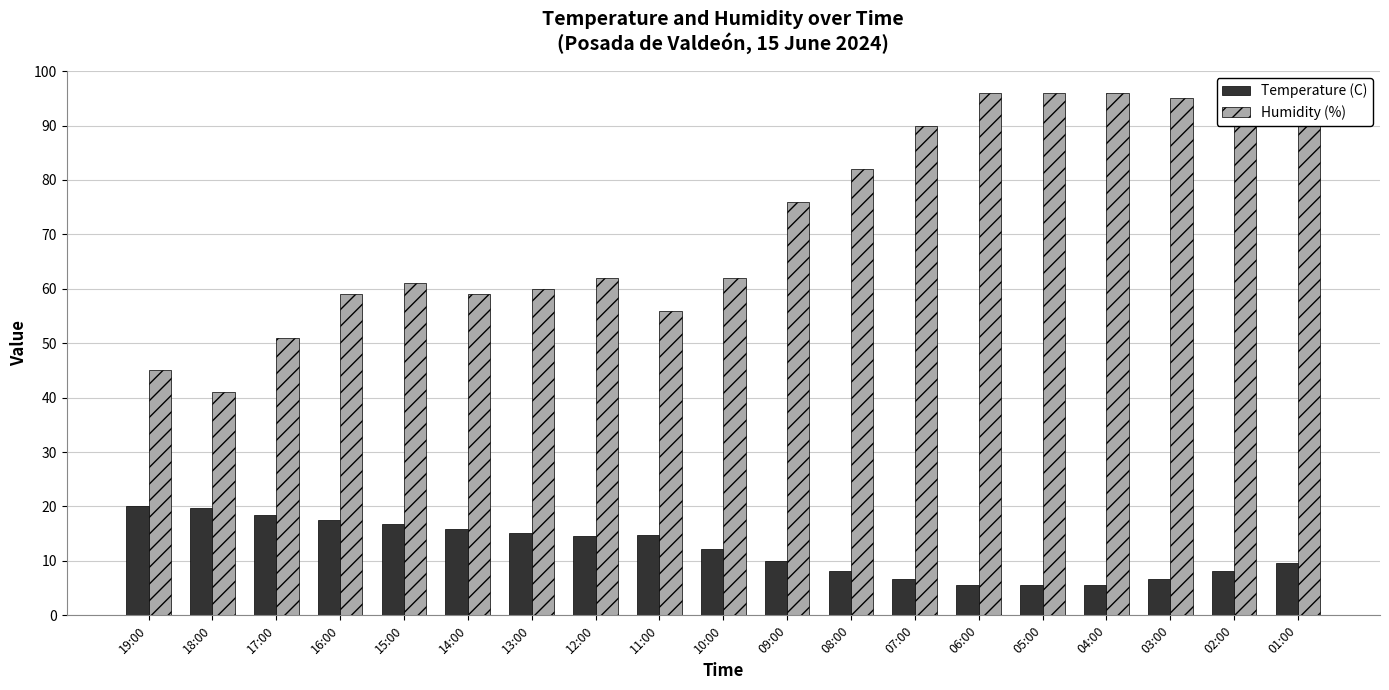

What is the minimum value for Humidity (%)?

41.0